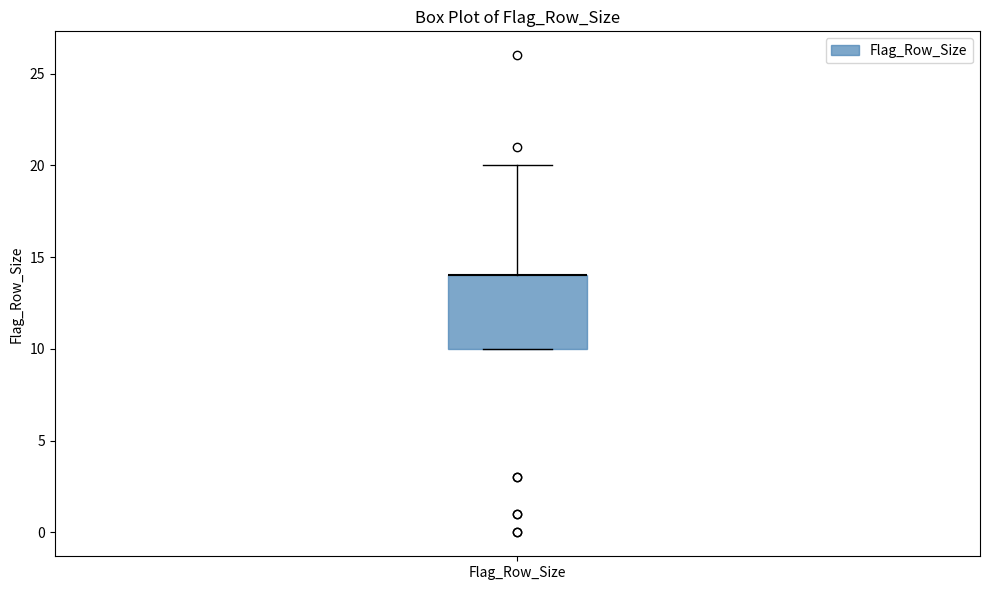

Where is the lower edge of the box for Flag_Row_Size on the y-axis? The values are not printed on the chart, so give them approximately, as read against the axis.

10